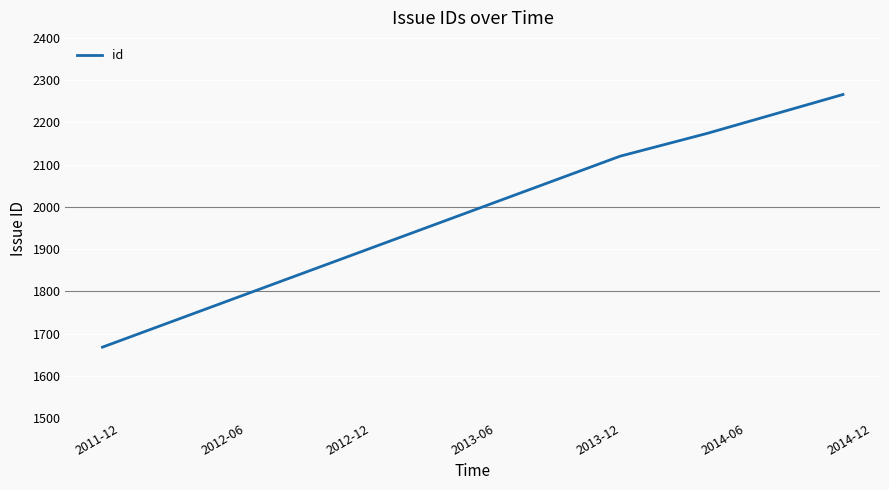

True or false: the data has more than 1 interior local peaks.

False